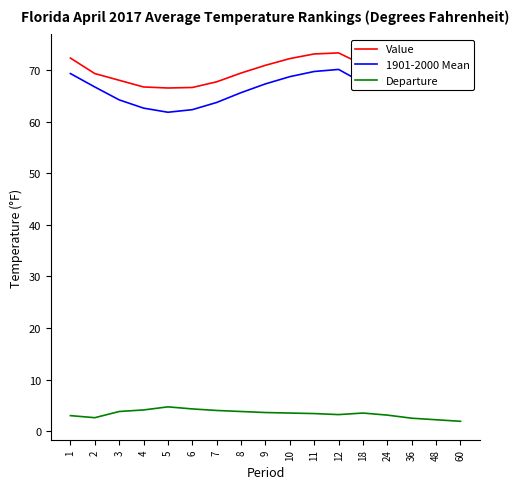

Reading left to right, list all the values displayed in this chart.

Value: 1=72.3	2=69.3	3=68.0	4=66.7	5=66.5	6=66.6	7=67.7	8=69.4	9=70.9	10=72.2	11=73.1	12=73.3	18=71.0	24=73.2	36=72.6	48=72.3	60=72.0
1901-2000 Mean: 1=69.3	2=66.7	3=64.2	4=62.6	5=61.8	6=62.3	7=63.7	8=65.6	9=67.3	10=68.7	11=69.7	12=70.1	18=67.5	24=70.1	36=70.1	48=70.1	60=70.1
Departure: 1=3.0	2=2.6	3=3.8	4=4.1	5=4.7	6=4.3	7=4.0	8=3.8	9=3.6	10=3.5	11=3.4	12=3.2	18=3.5	24=3.1	36=2.5	48=2.2	60=1.9